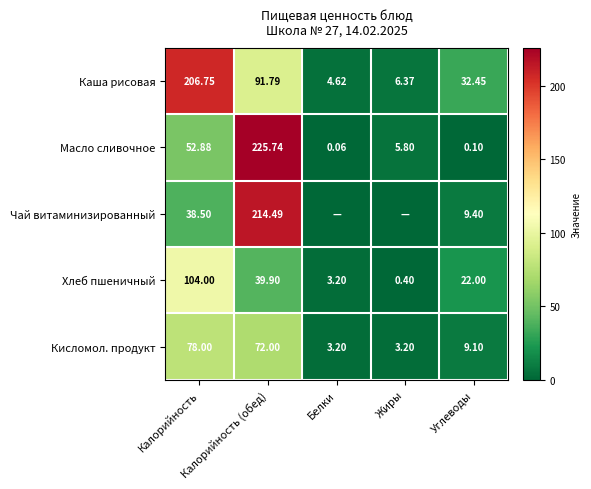

True or false: Кисломол. продукт has a value of 78.0 at Калорийность.

True